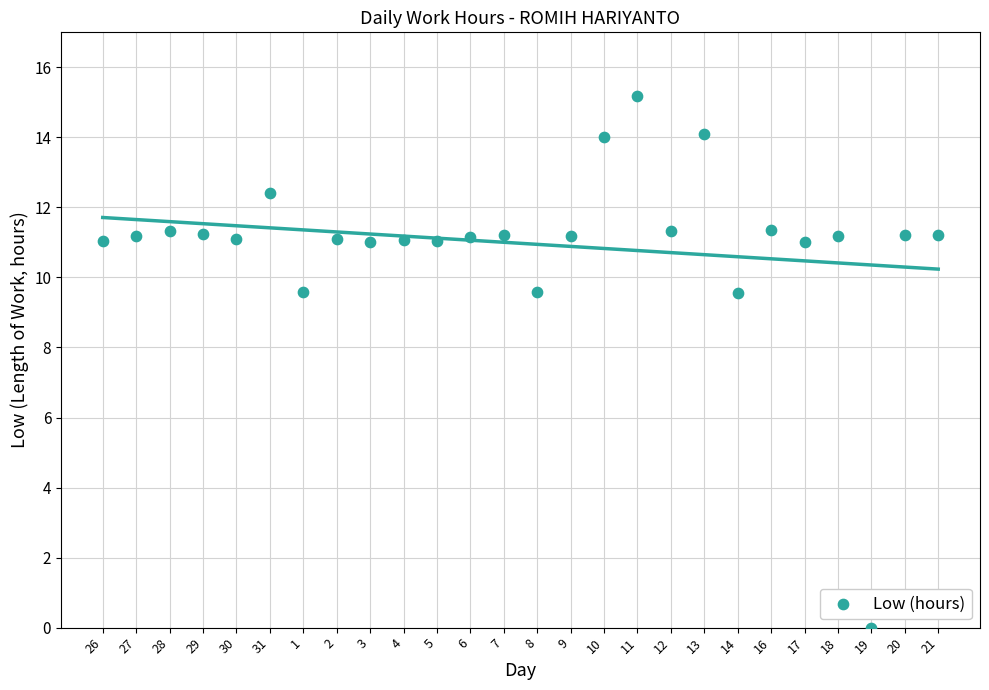

What is the range of Y values (max minus min)?

15.2